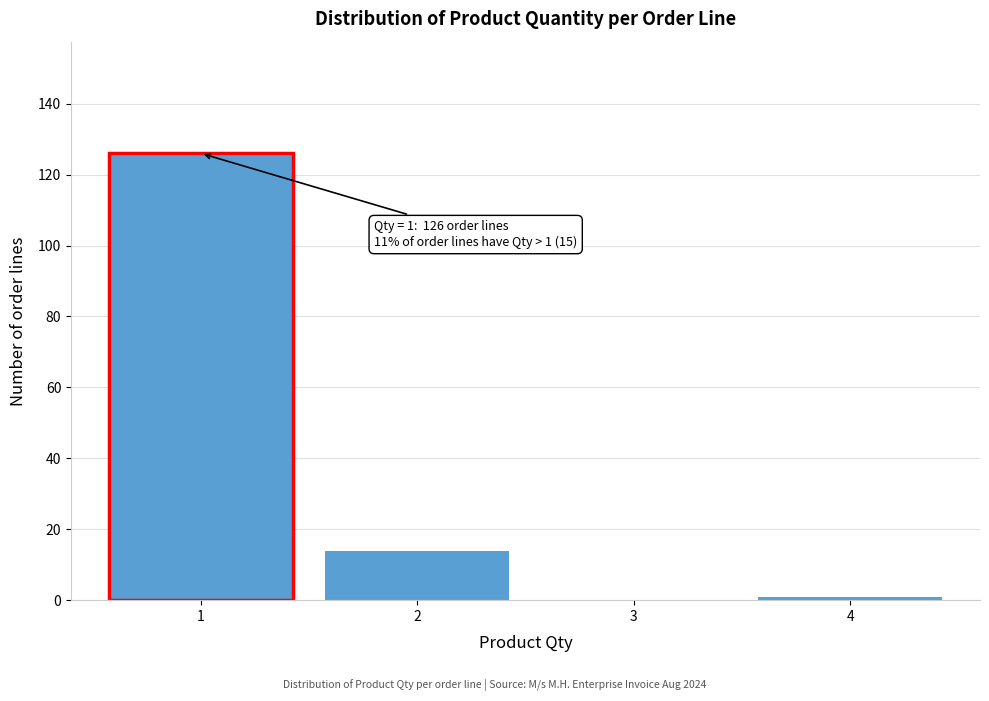

Which range on the x-axis has the tallest bar?

0.5 to 1.5